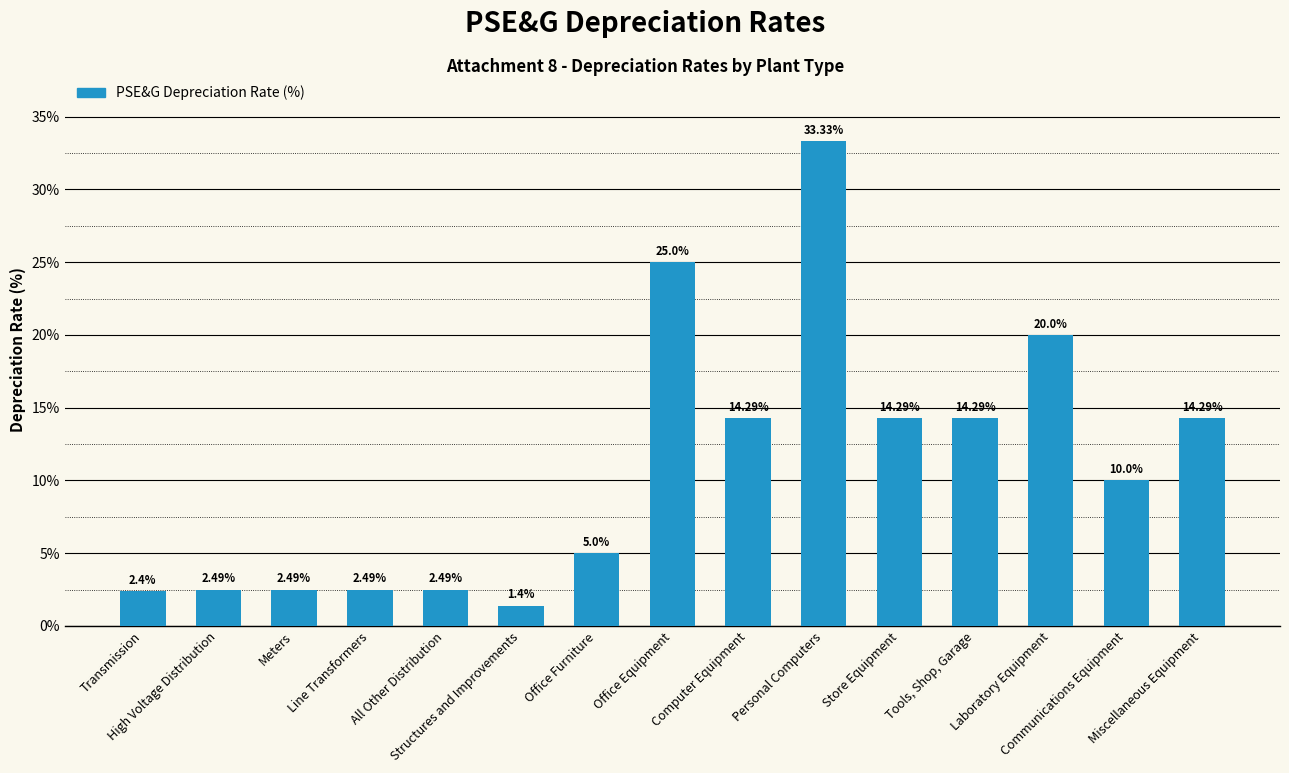

What is the label of the 11th bar from the right?

All Other Distribution